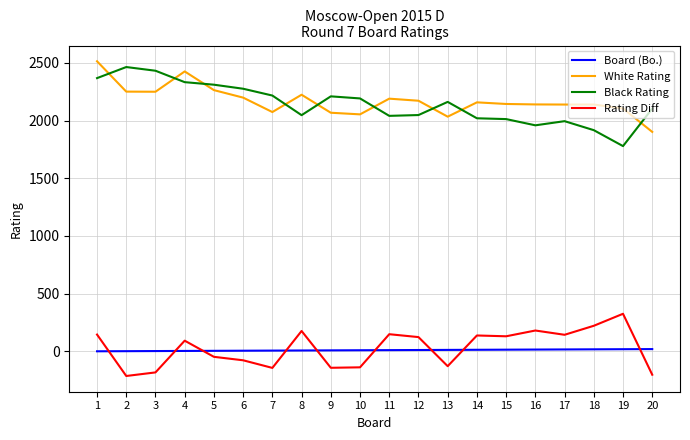

How many categories are shown in the chart?

20